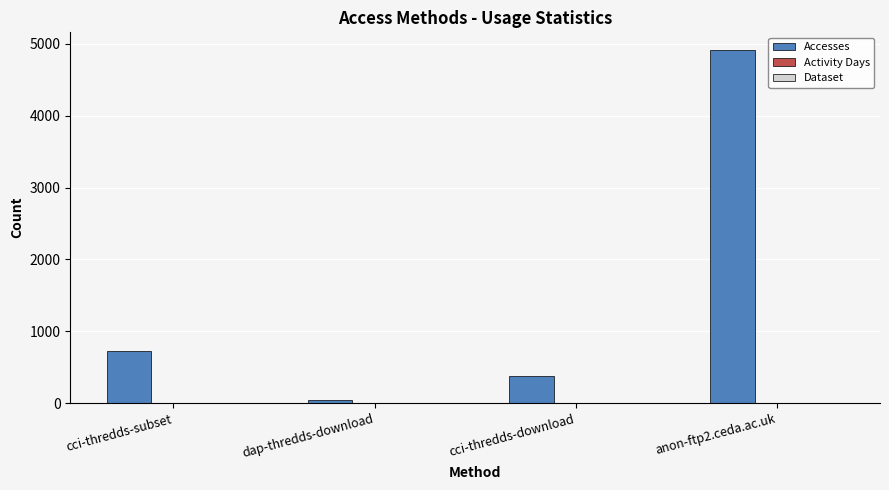

True or false: Accesses has a value of 957 at cci-thredds-subset.

False